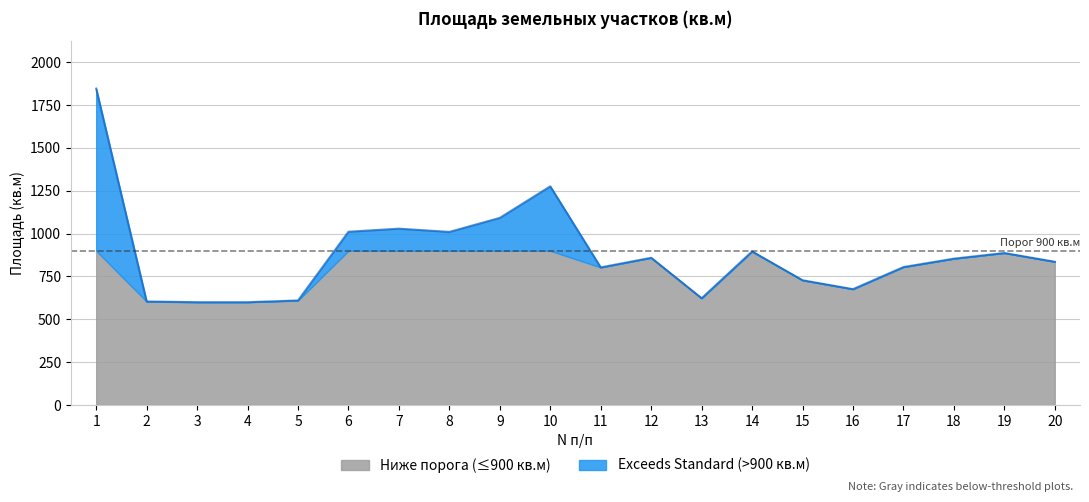

Reading left to right, transcribe all the data shown in this chart.

1=1846	2=604	3=600	4=600	5=610	6=1011	7=1029	8=1010	9=1092	10=1276	11=803	12=859	13=623	14=896	15=728	16=676	17=805	18=854	19=887	20=836